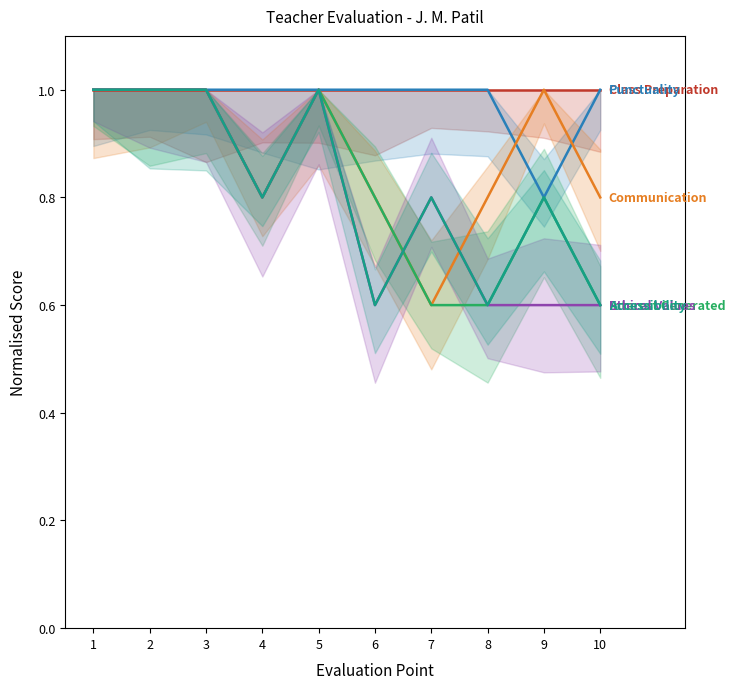

How many Ethical Values values are between 0 and 1?

10